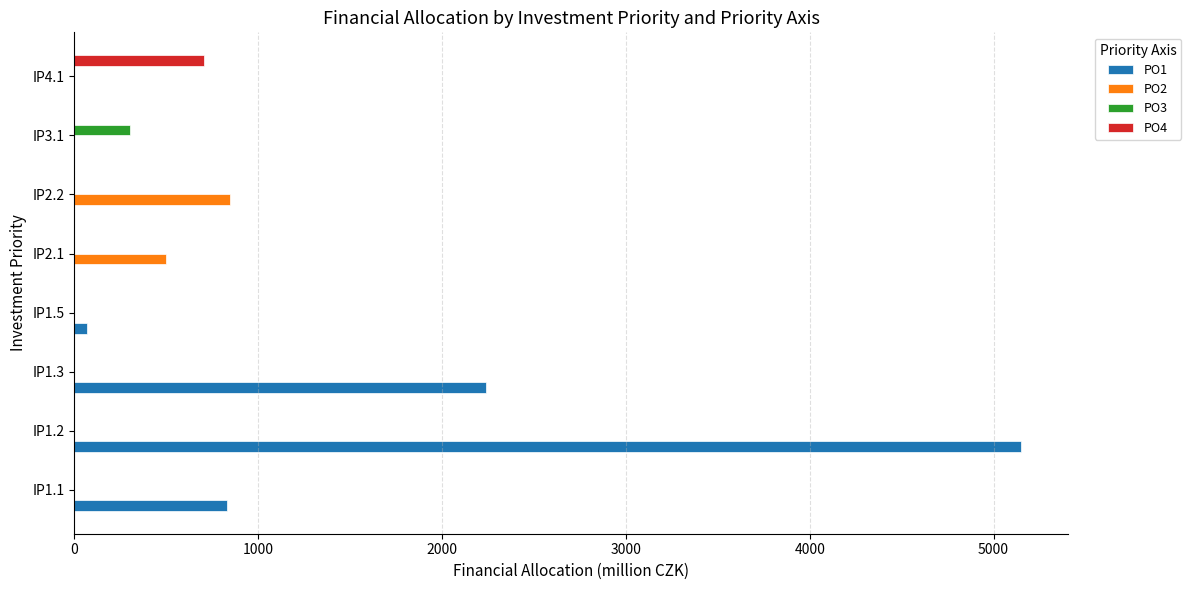

Which series changed the most between IP1.2 and IP3.1?

PO1